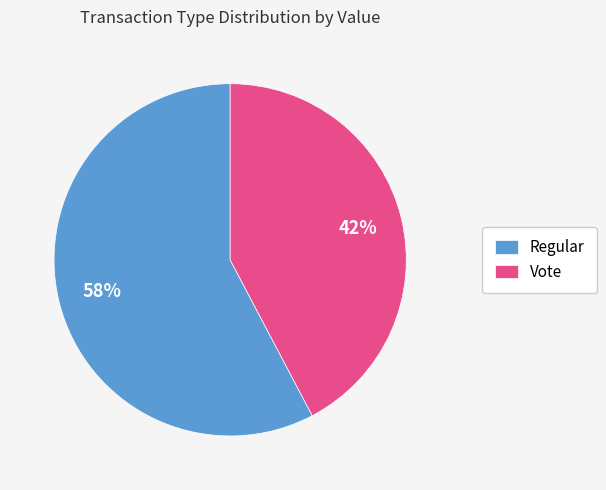

True or false: Vote accounts for 42% of the total.

True